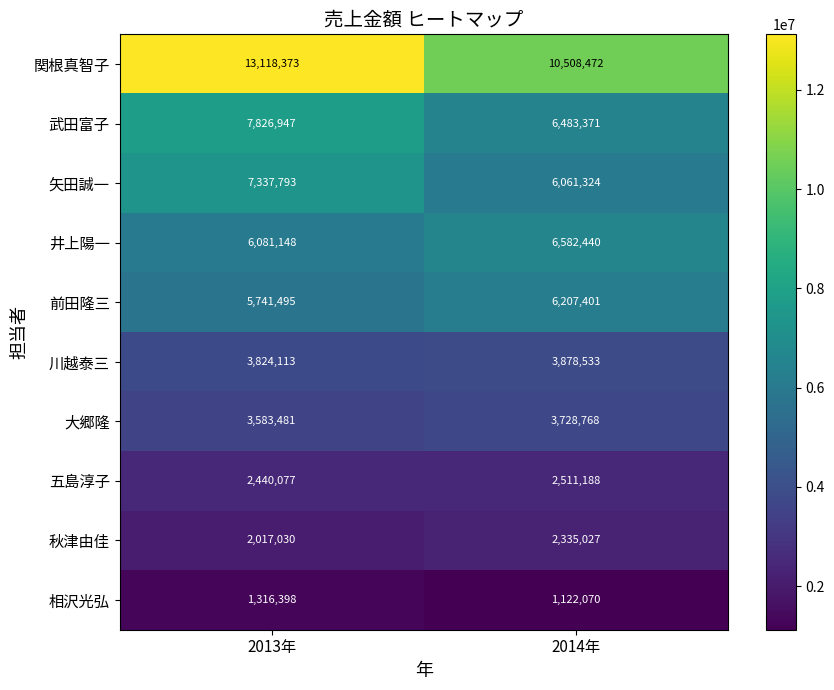

How many data points does each series have?

2